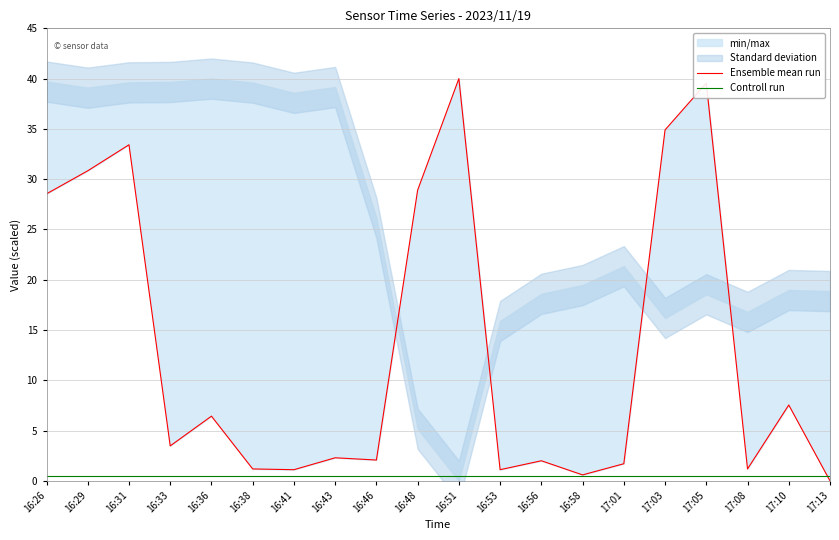

How many lines are shown in the chart?

2